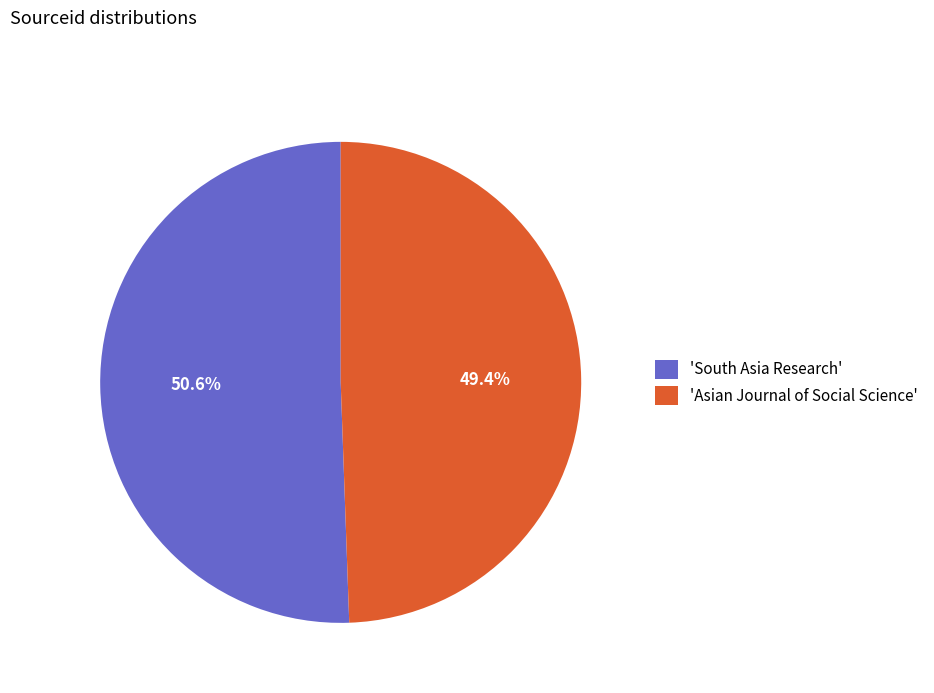

How many segments does this pie chart have?

2